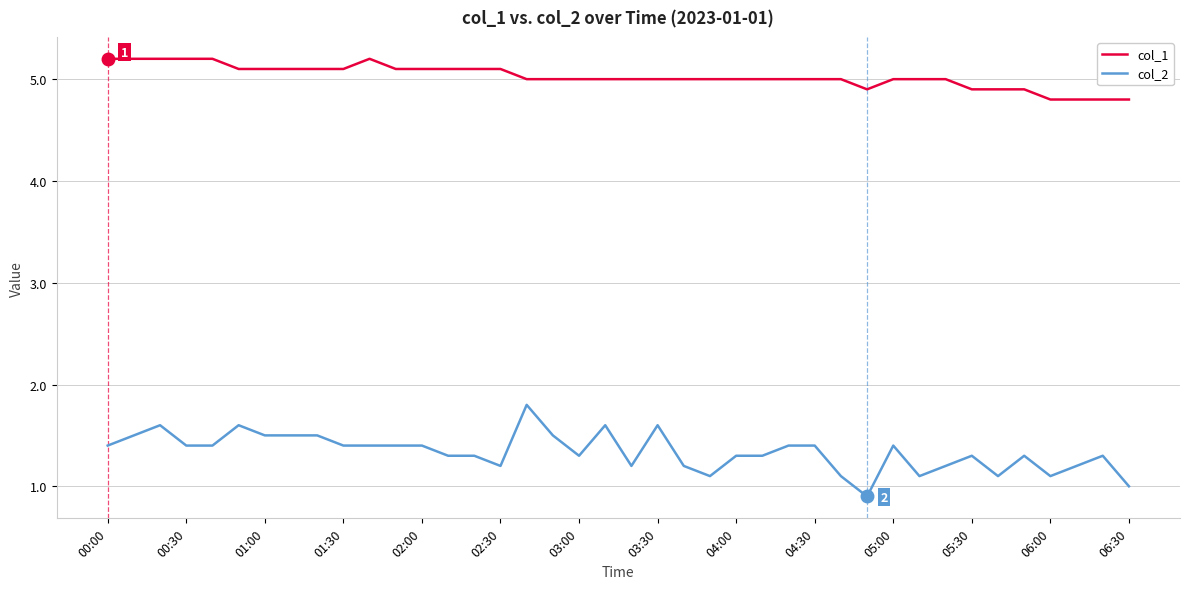

List the series in order of their peak value, highest first.

col_1, col_2